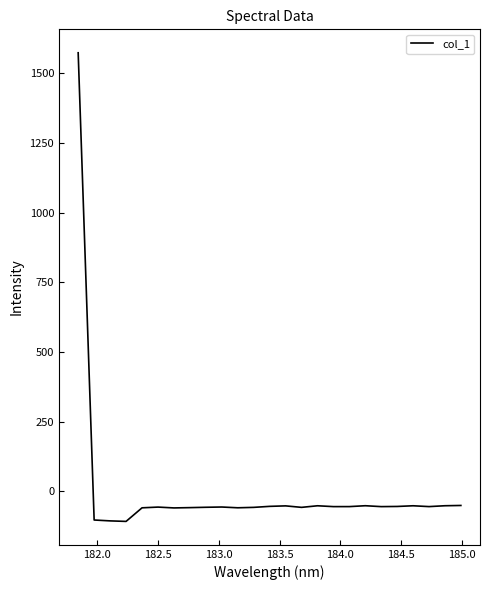

Does the chart have visible grid lines?

No